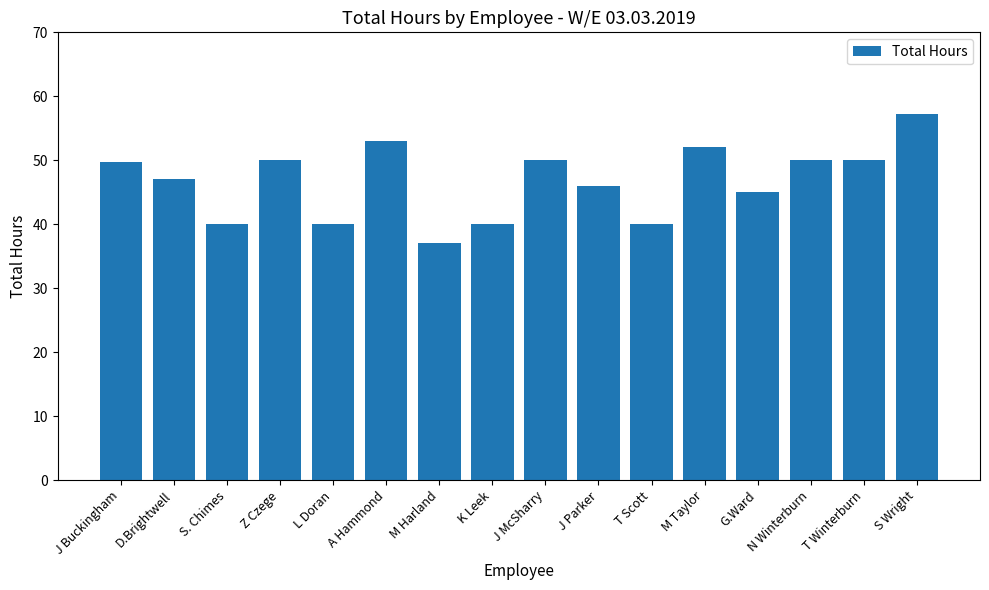

Which label corresponds to the largest value in the chart?

S Wright